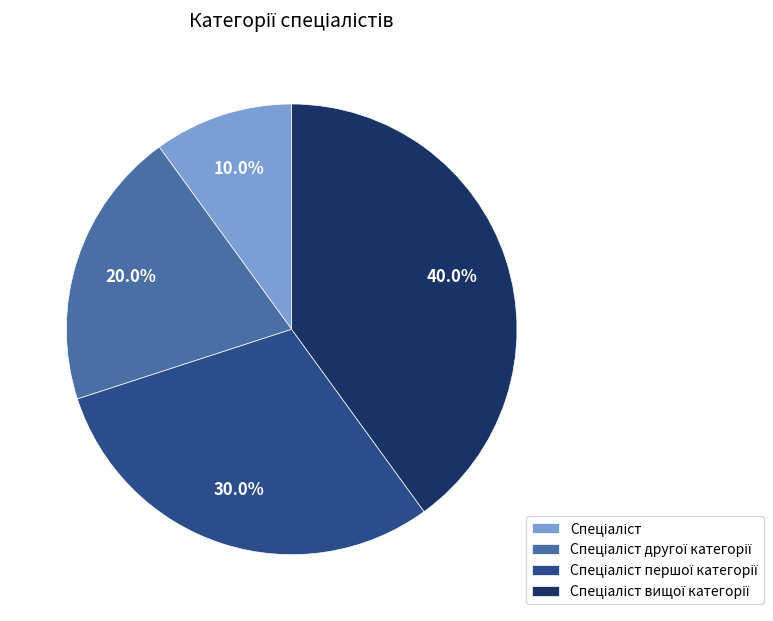

Does any single category account for the majority?

No